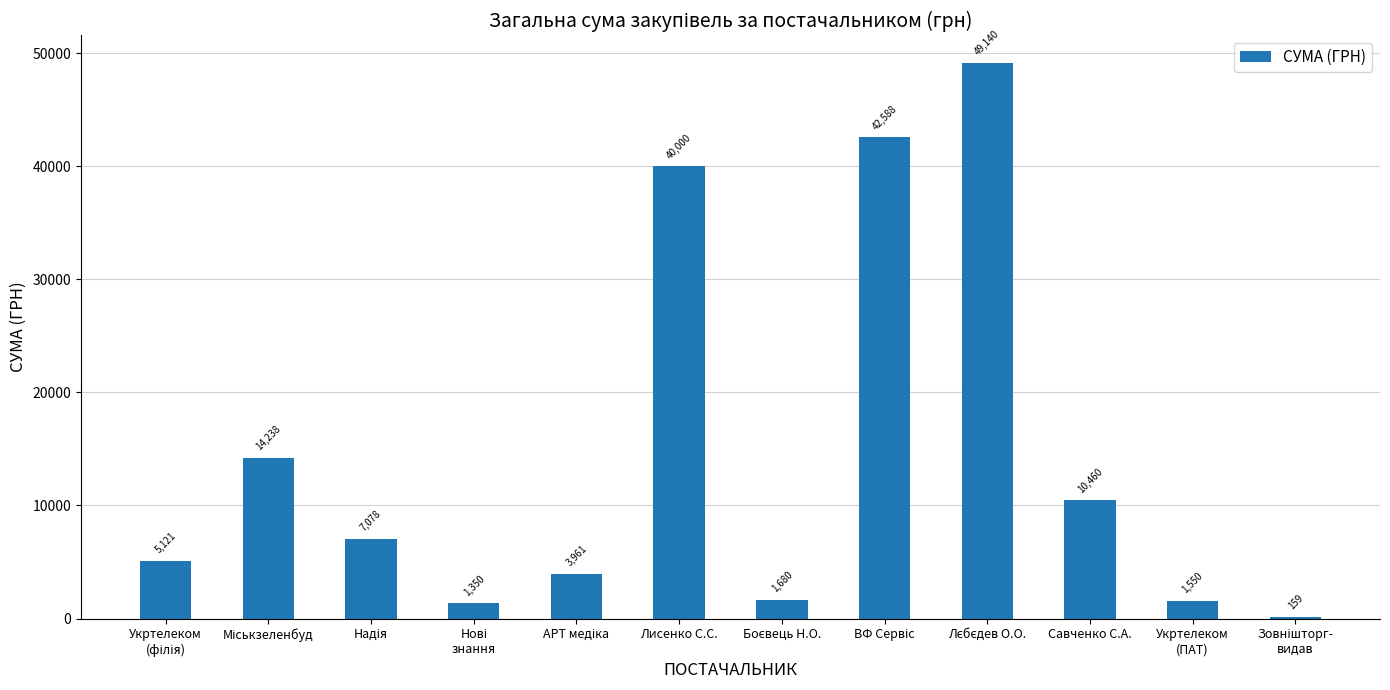

The value at Лисенко С.С. is 40000.0. True or false?

True